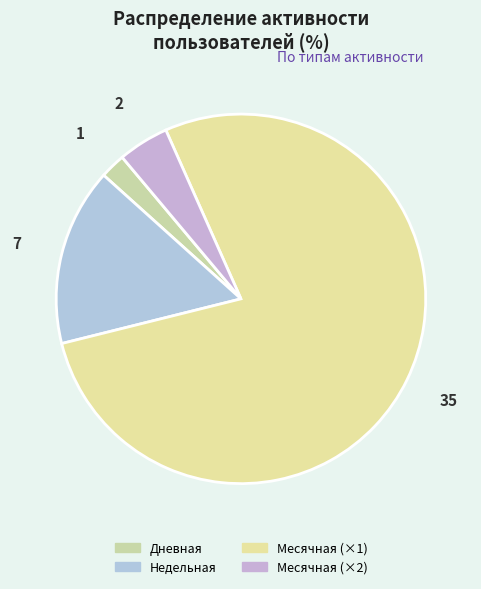

Count the number of slices in the pie.

4